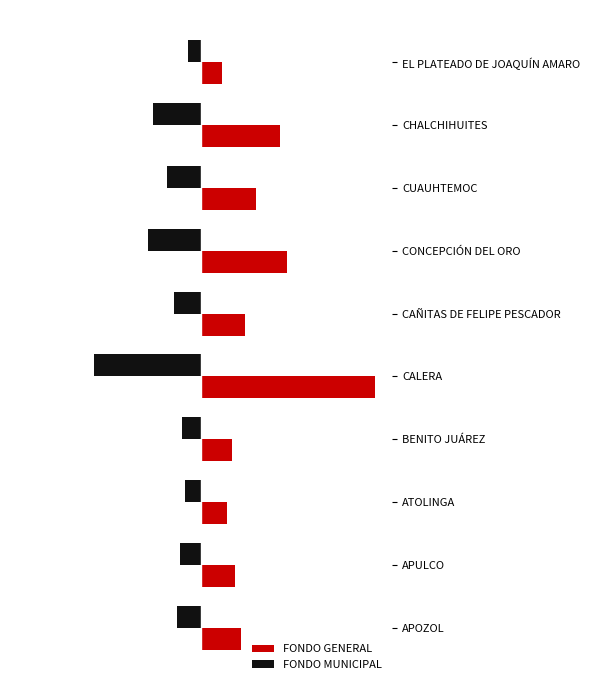

Which series has the widest spread of values?

FONDO GENERAL